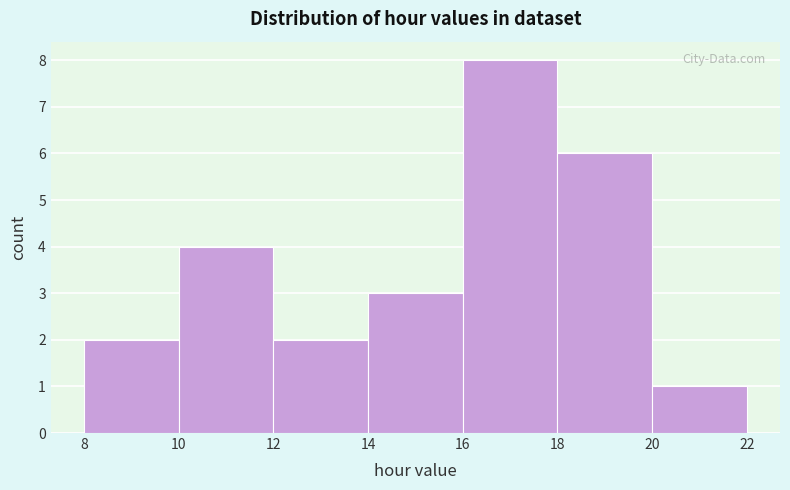

Reading left to right, transcribe this chart: for each bar, give the range it covers on the x-axis and its height. The values are not printed on the chart, so give them approximately, as read against the axis.

8 to 10: 2
10 to 12: 4
12 to 14: 2
14 to 16: 3
16 to 18: 8
18 to 20: 6
20 to 22: 1